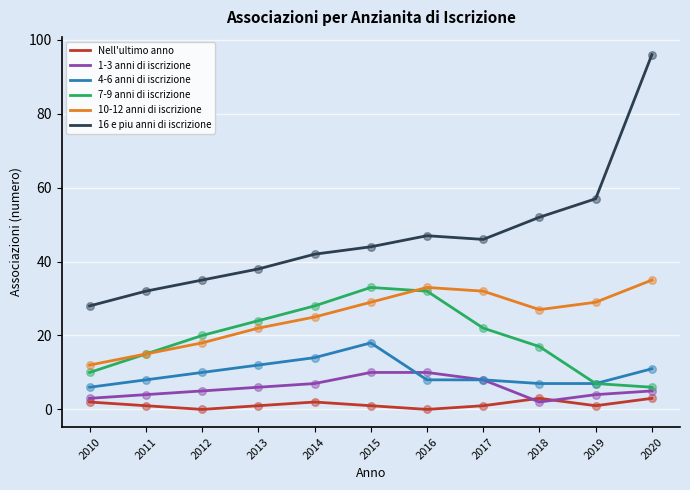

Is the value of 7-9 anni di iscrizione at 2013 greater than the value of 10-12 anni di iscrizione at 2011?

Yes